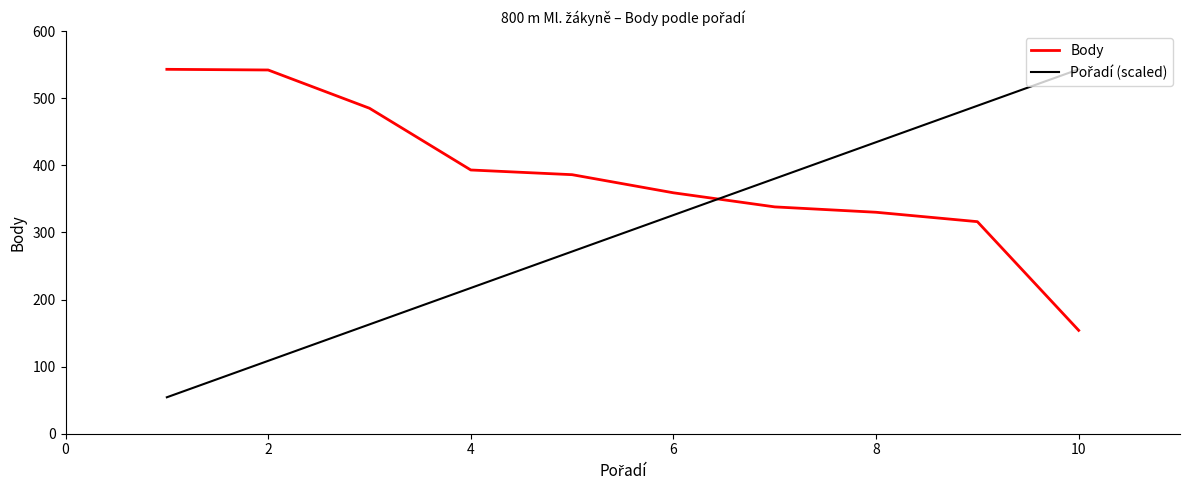

What is the minimum value shown in the chart?

54.3